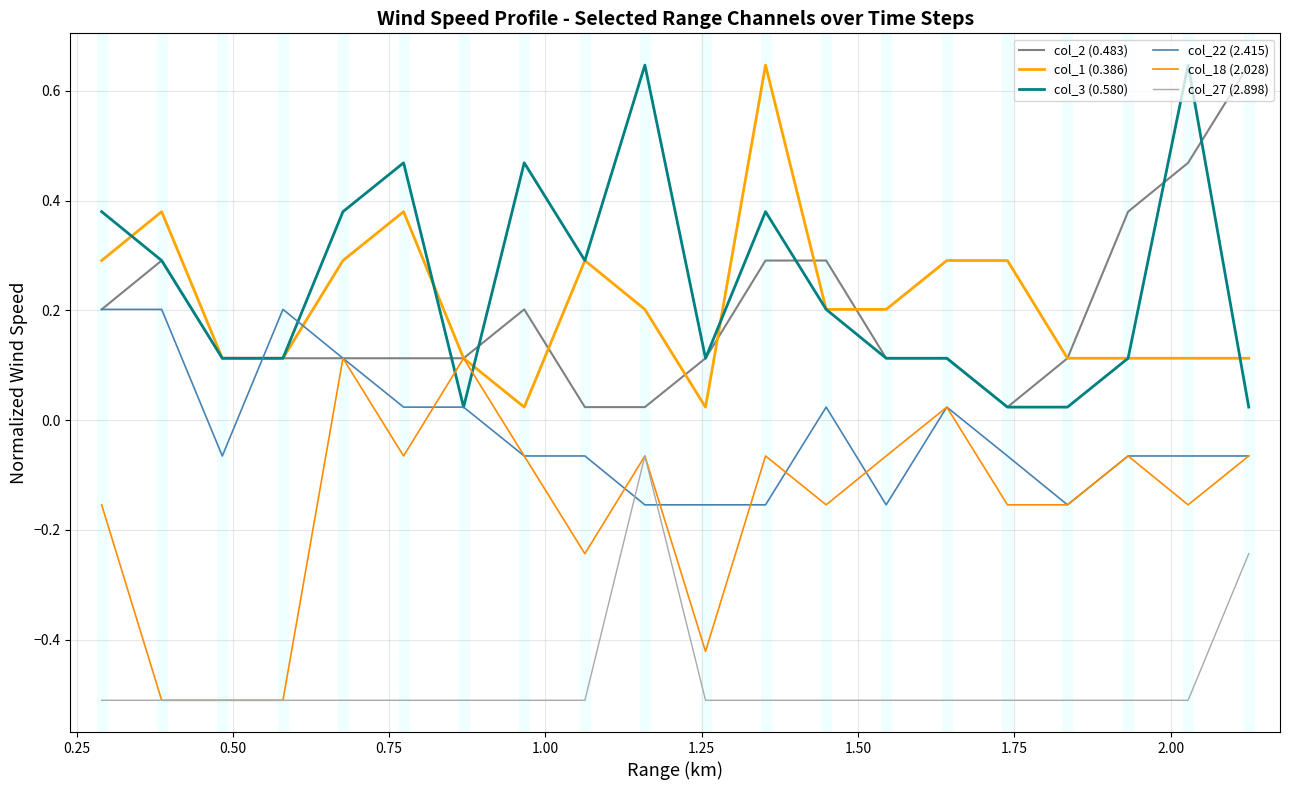

Is this an area chart (filled region under the line)?

No